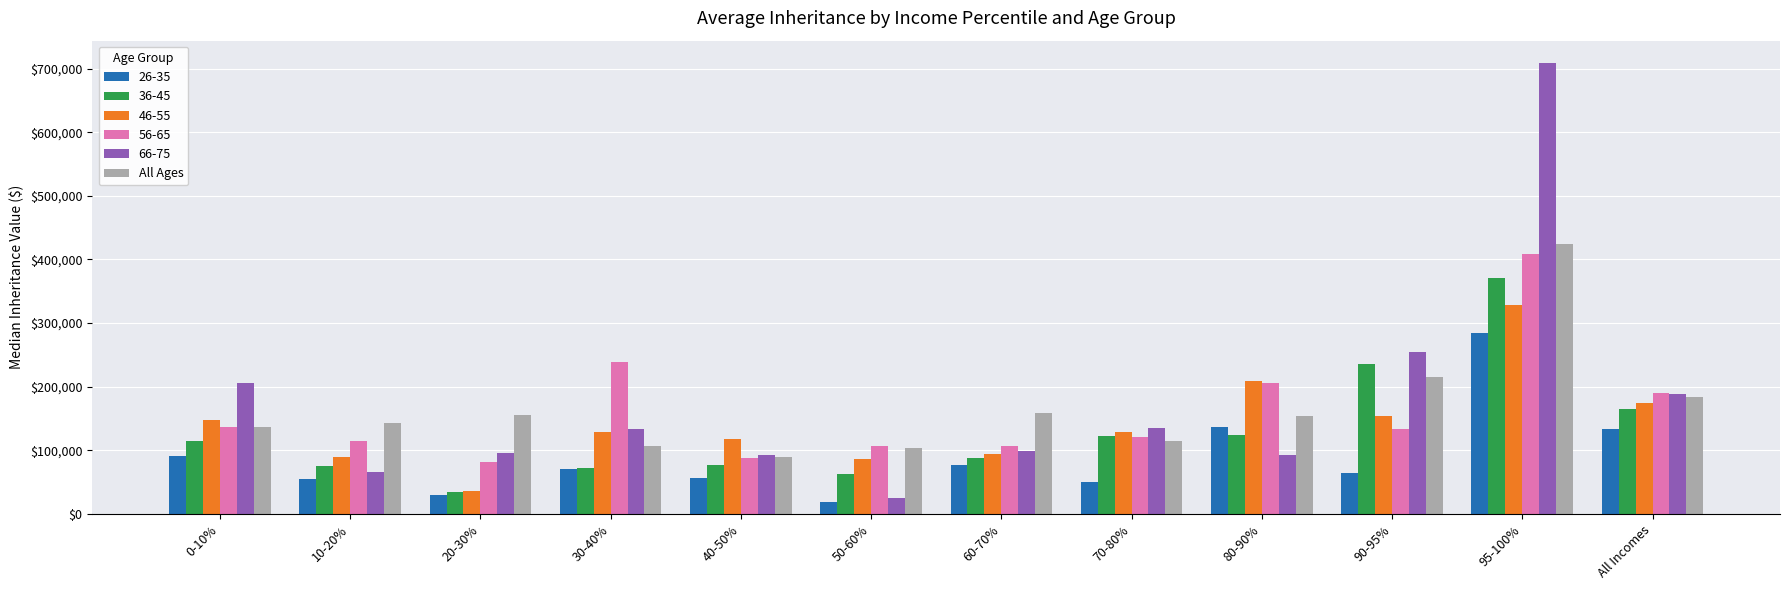

Which series has the widest spread of values?

66-75